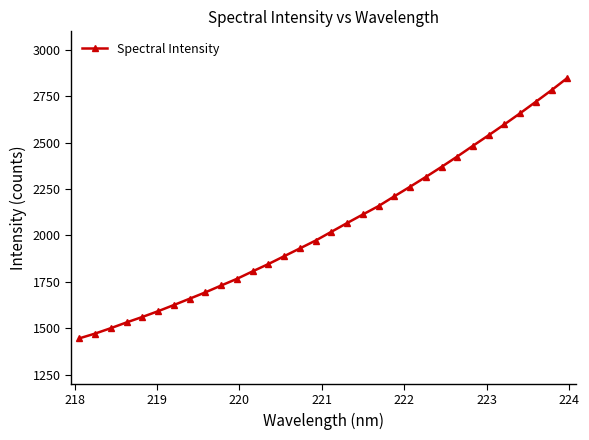

What is the sum of all values?

65589.0